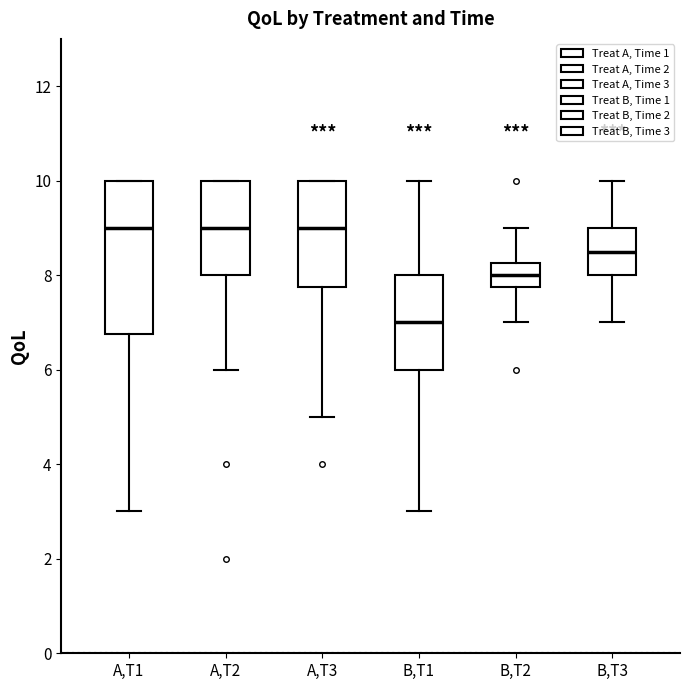

Which box has the lowest median line?

B,T1